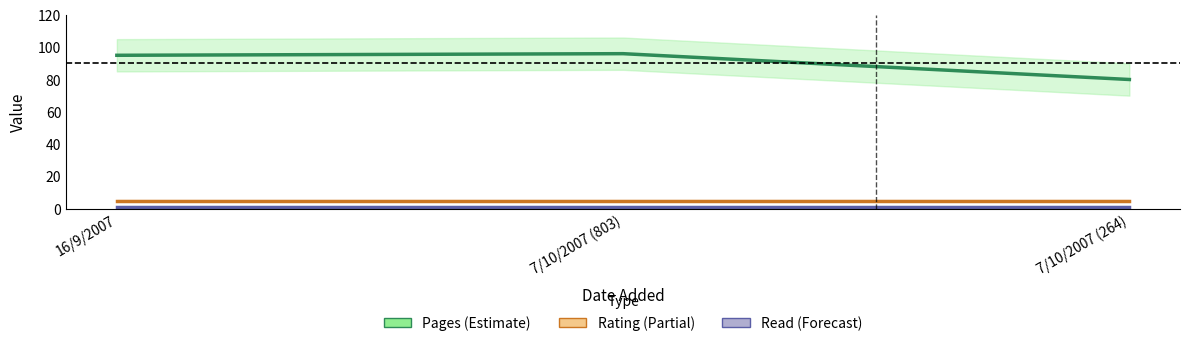

Rank the series by their maximum value, from highest to lowest.

Pages, Rating, Read